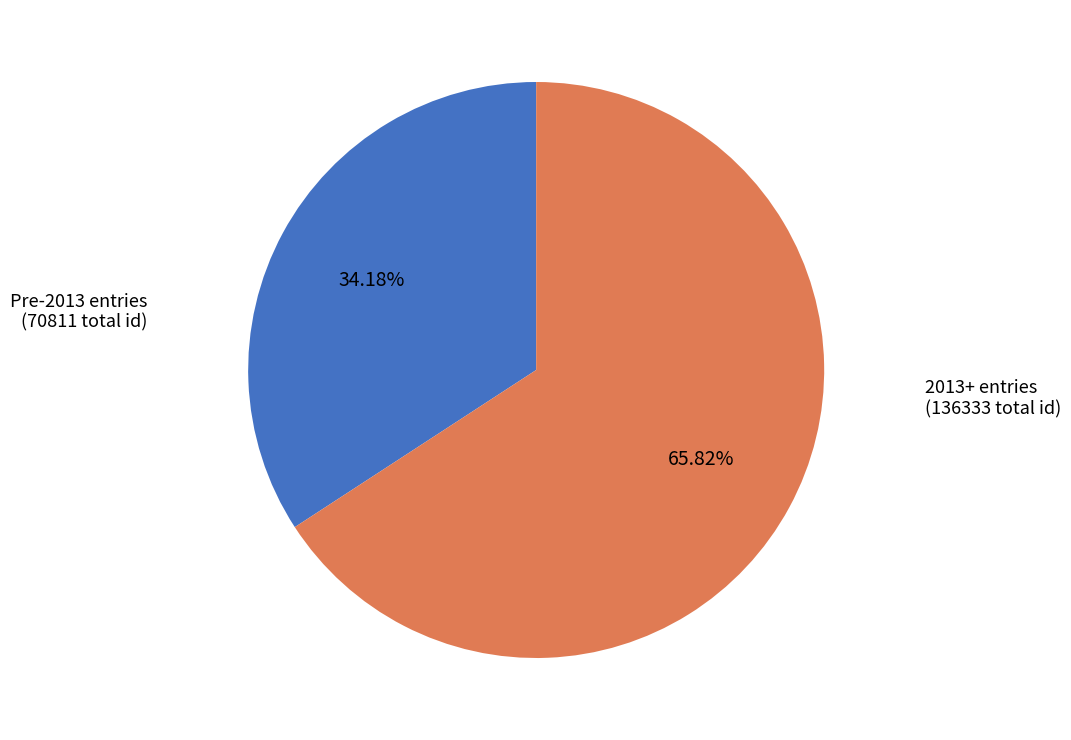

Count the number of slices in the pie.

2